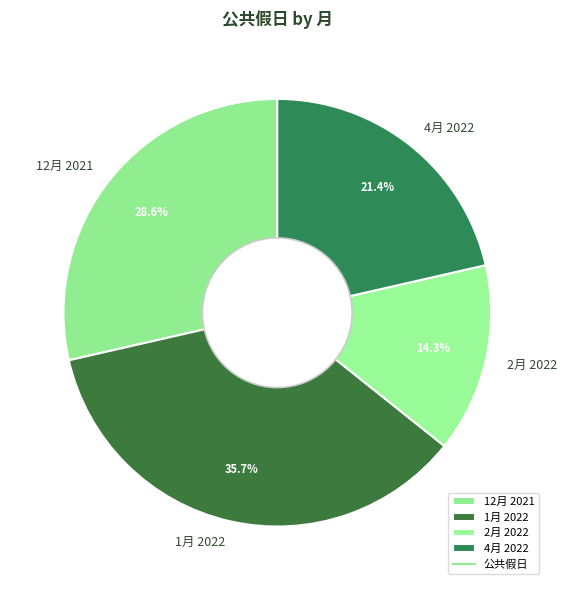

What is the ratio of the value at 2月 2022 to the value at 4月 2022?

0.7